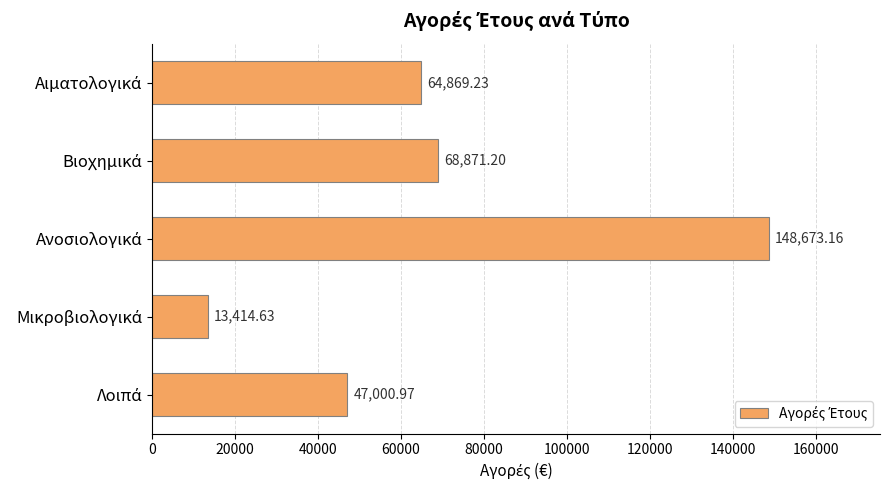

How many data points are less than 64869?

2